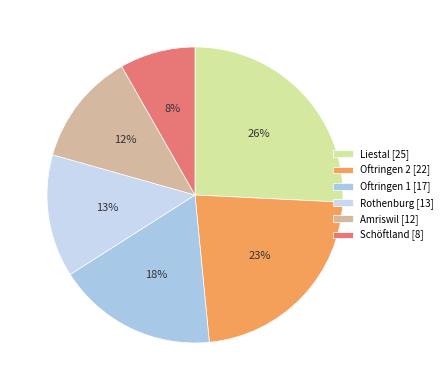

Does any single category account for the majority?

No